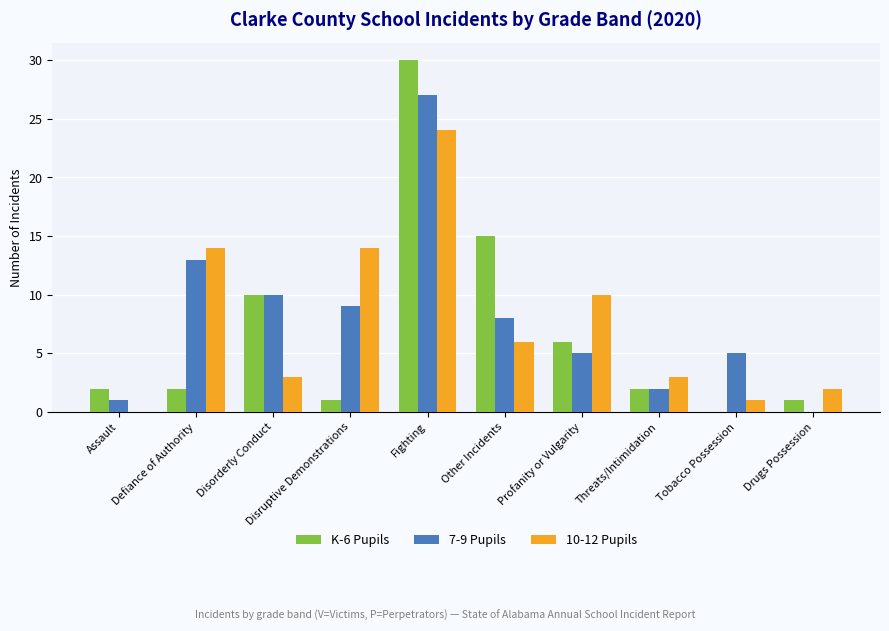

Reading right to left, list all the values displayed in this chart.

K-6 Pupils: 1	0	2	6	15	30	1	10	2	2
7-9 Pupils: 0	5	2	5	8	27	9	10	13	1
10-12 Pupils: 2	1	3	10	6	24	14	3	14	0